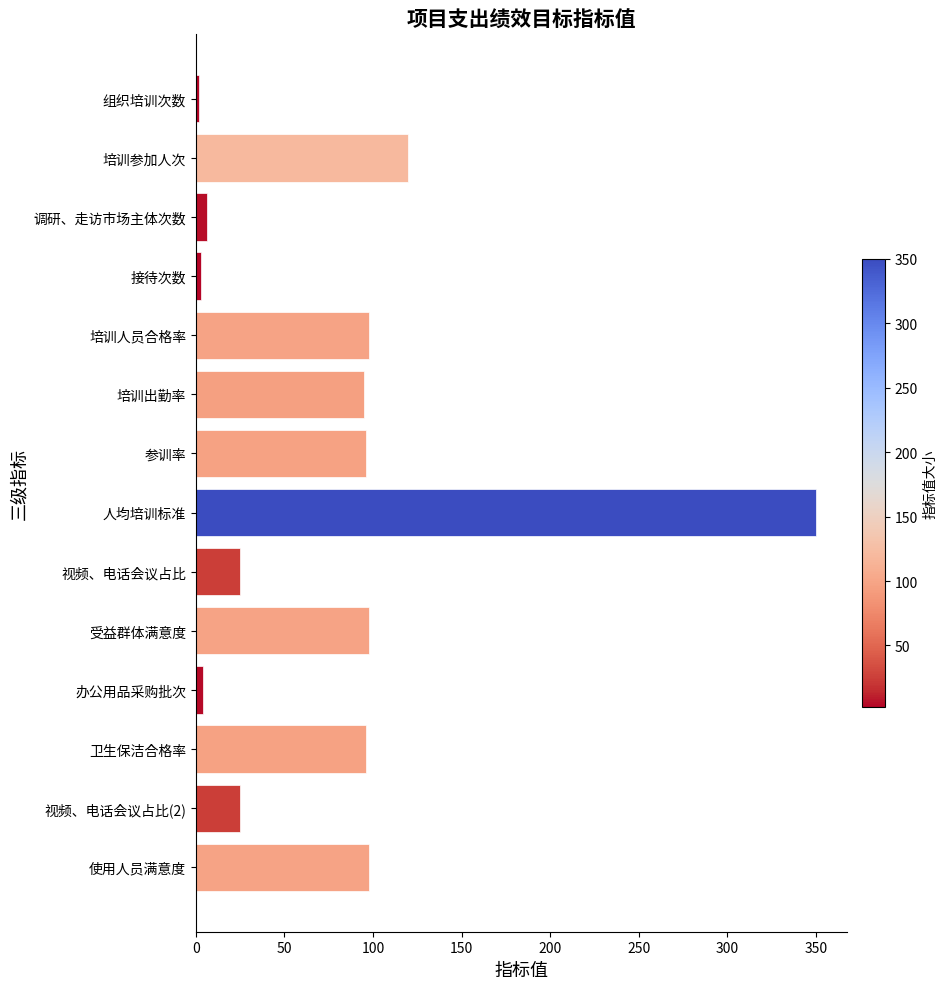

Is it true that the value at 参训率 is 96?

True